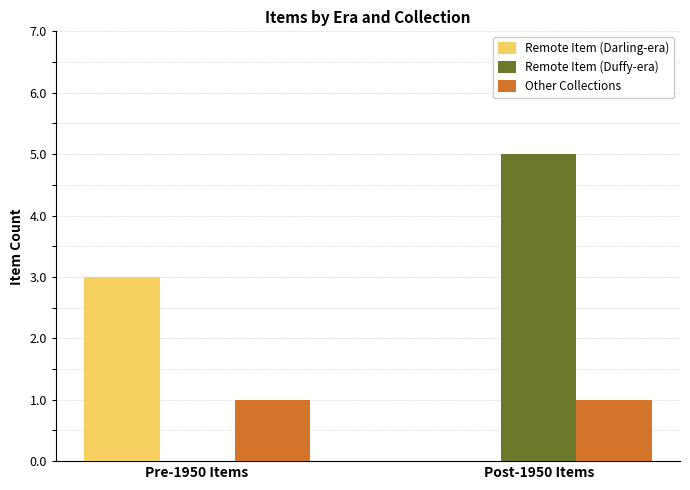

What value does the Remote Item (Darling-era) series have at Pre-1950 Items?

3